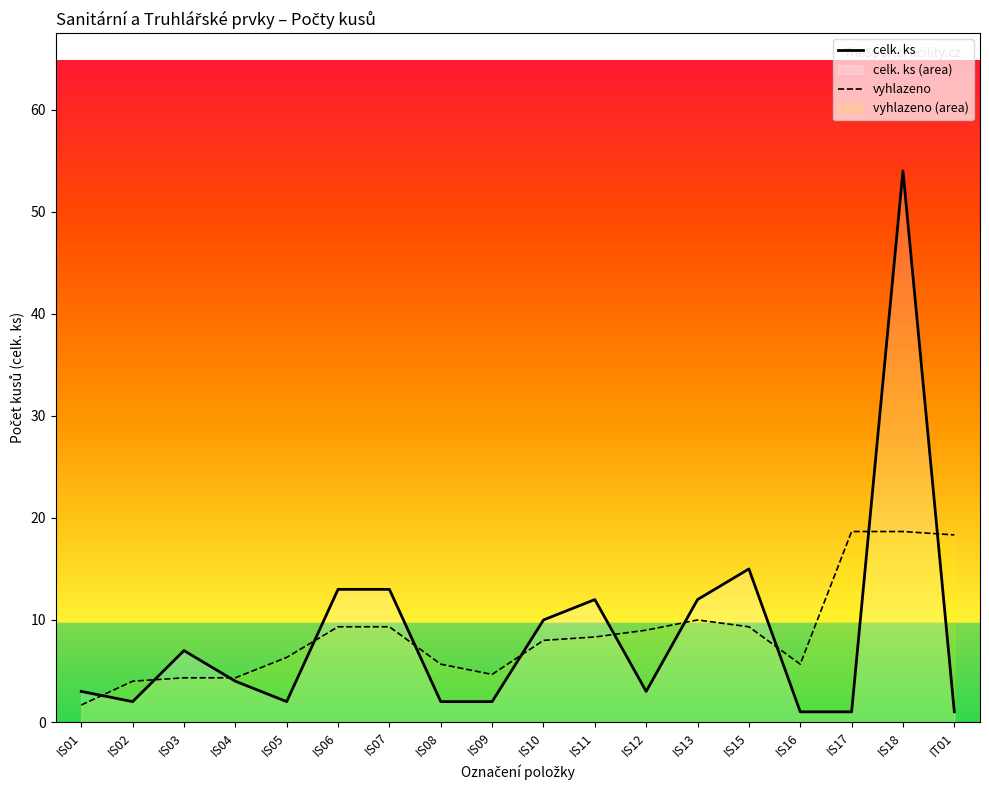

How many lines are shown in the chart?

2